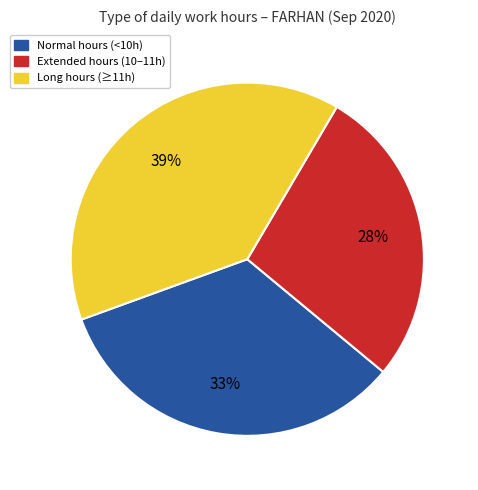

Is there a majority slice in this chart?

No